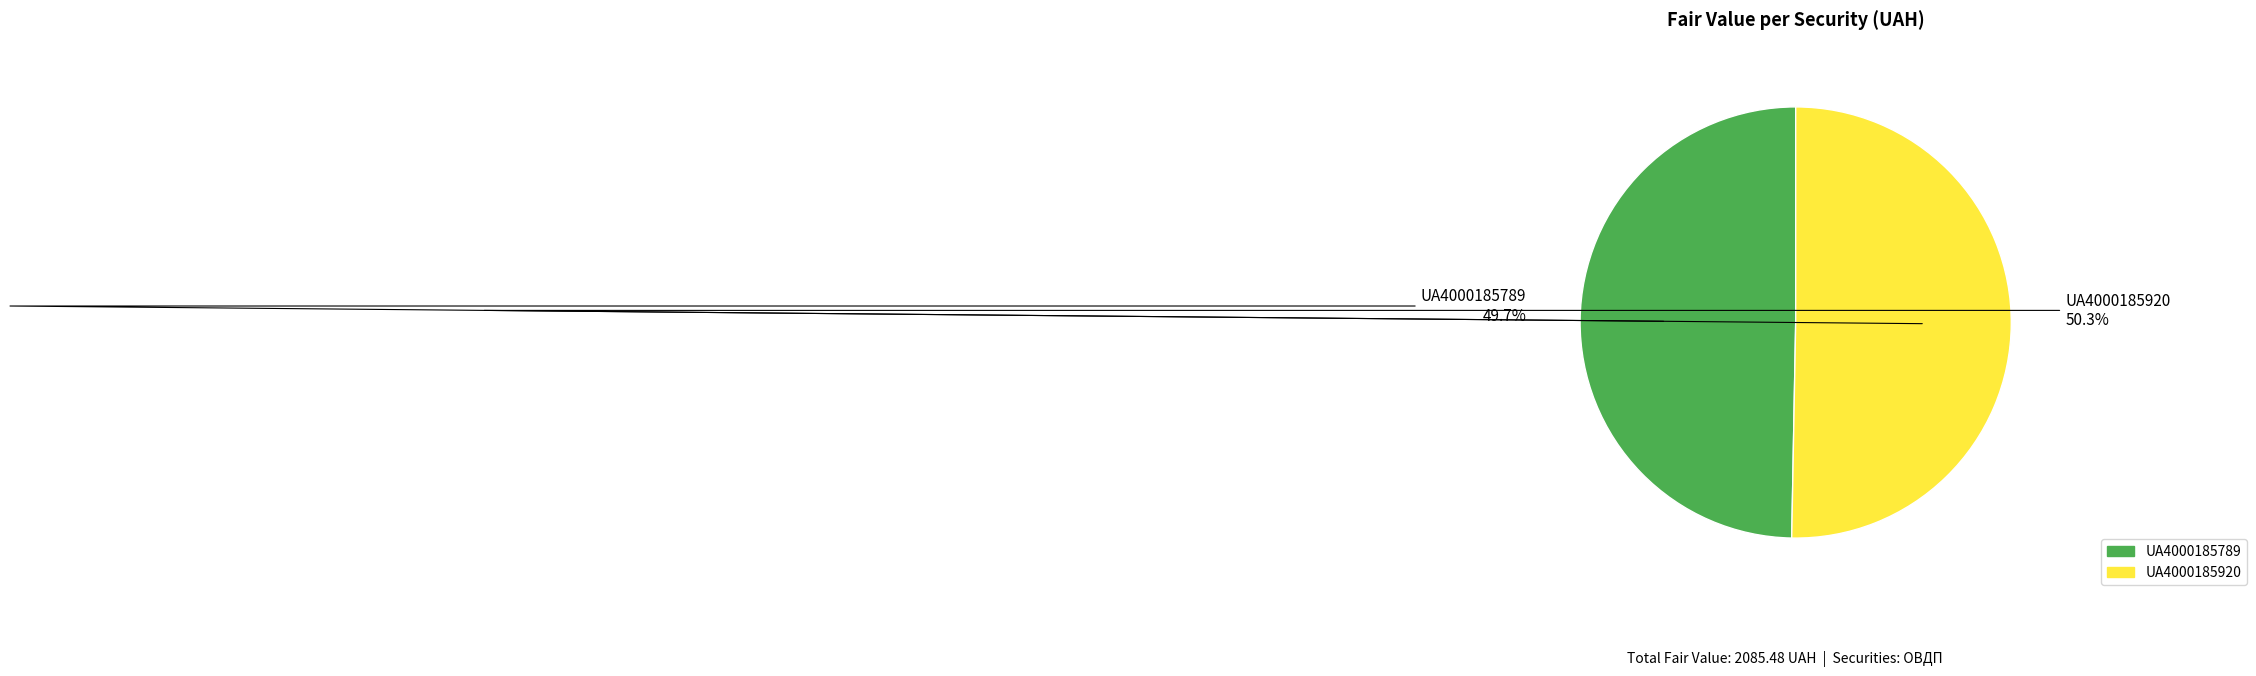

What percentage is the UA4000185920 slice, to the nearest percent?

50%